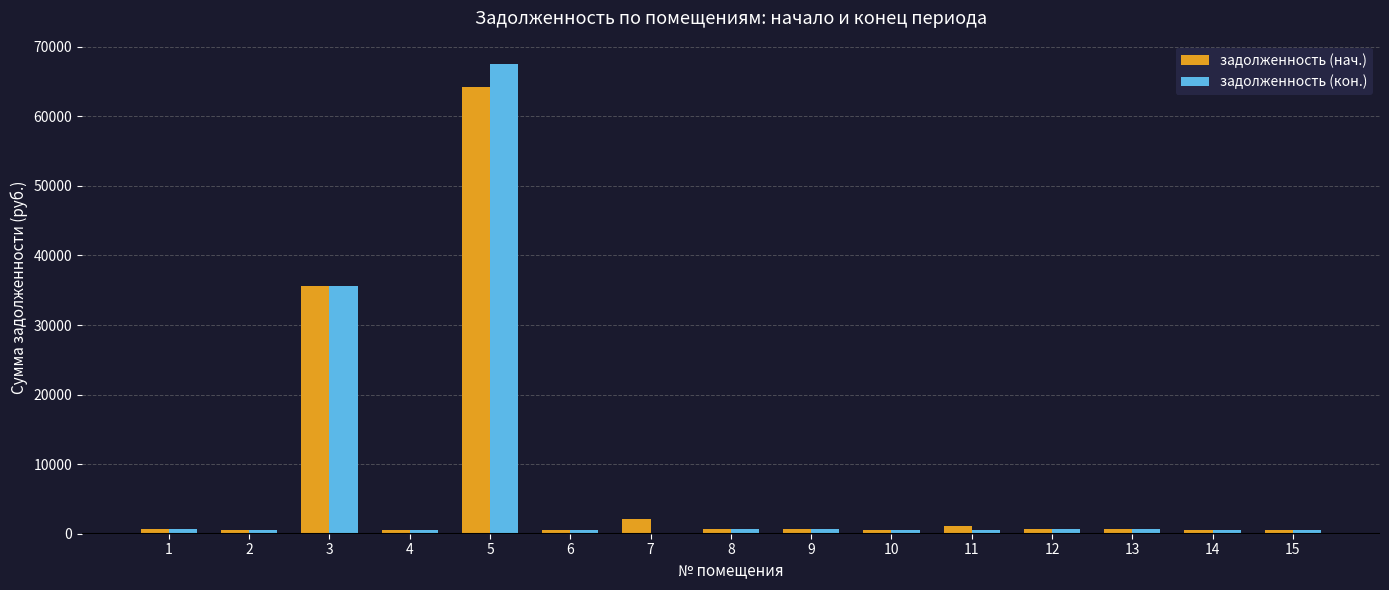

The задолженность (нач.) series shows 517.4 at 2. True or false?

True